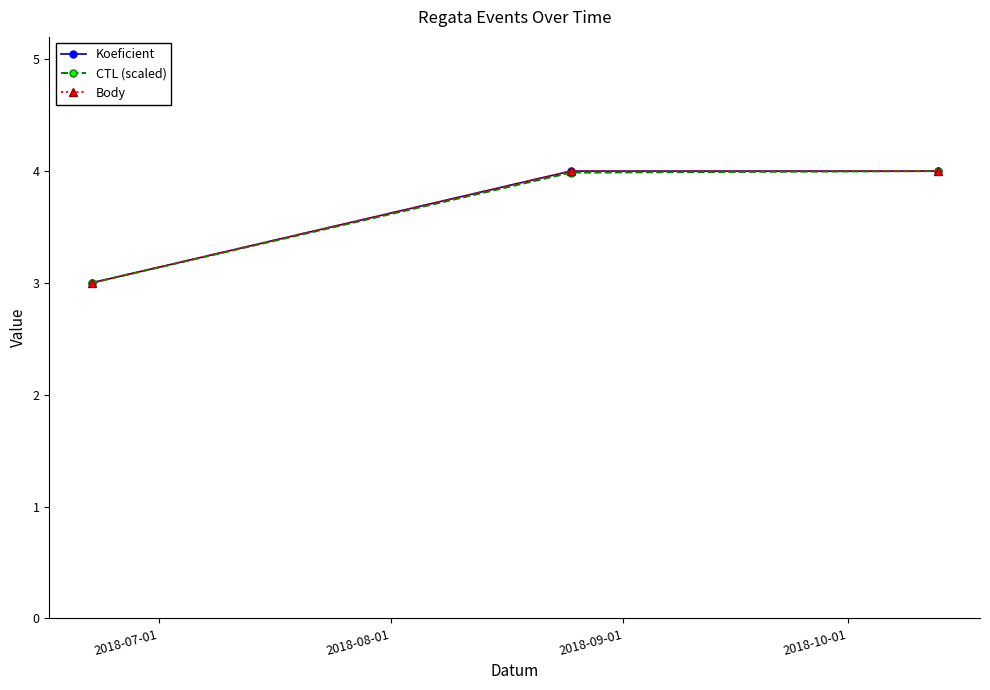

Is this an area chart (filled region under the line)?

No